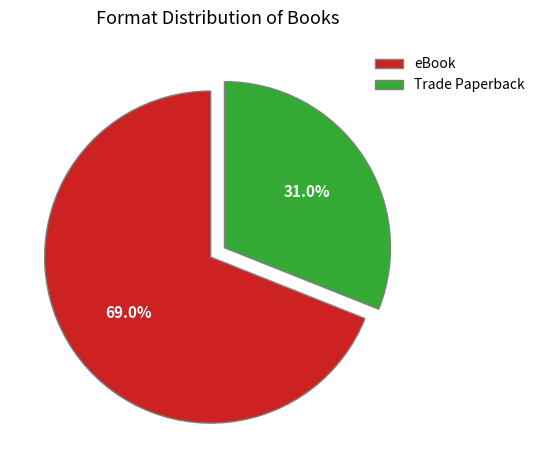

Combined, what portion of the pie is Trade Paperback and eBook?

100.0%